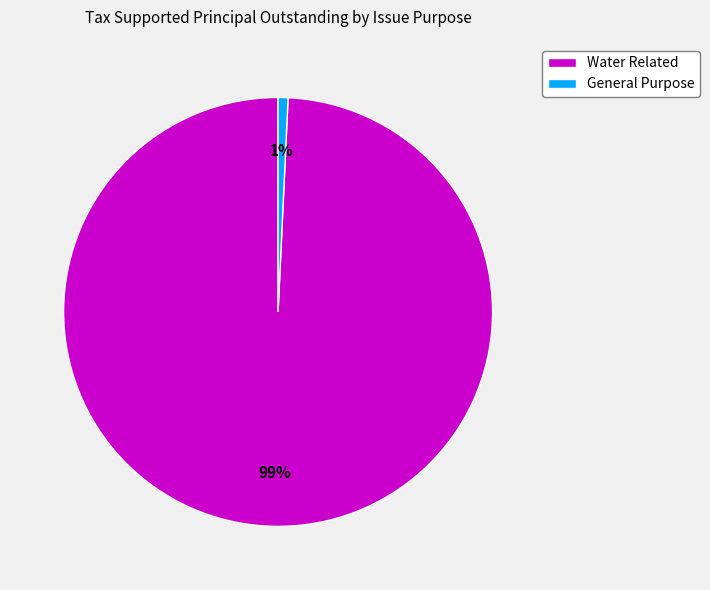

The Water Related slice represents 89% of the pie. True or false?

False